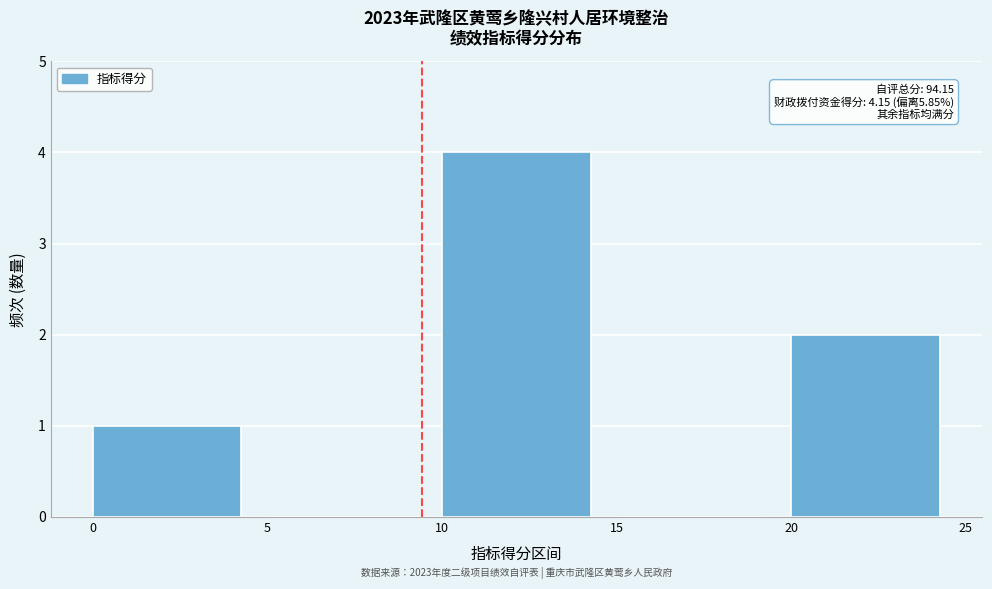

Over which range of the x-axis is the bar tallest?

10 to 15